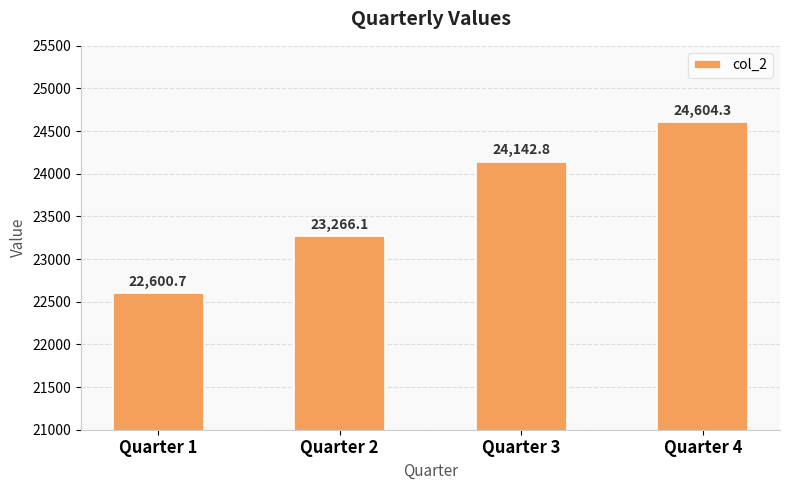

What is the change in value from Quarter 1 to Quarter 2?

+665.3